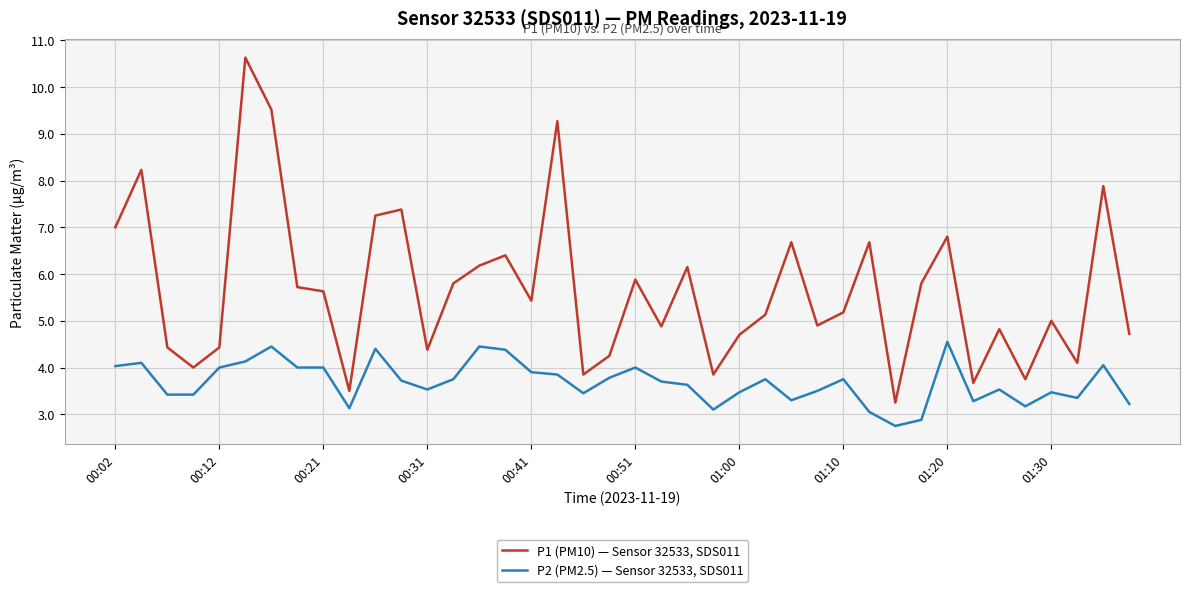

Which series has the largest total across all categories?

P1 (PM10) — Sensor 32533, SDS011